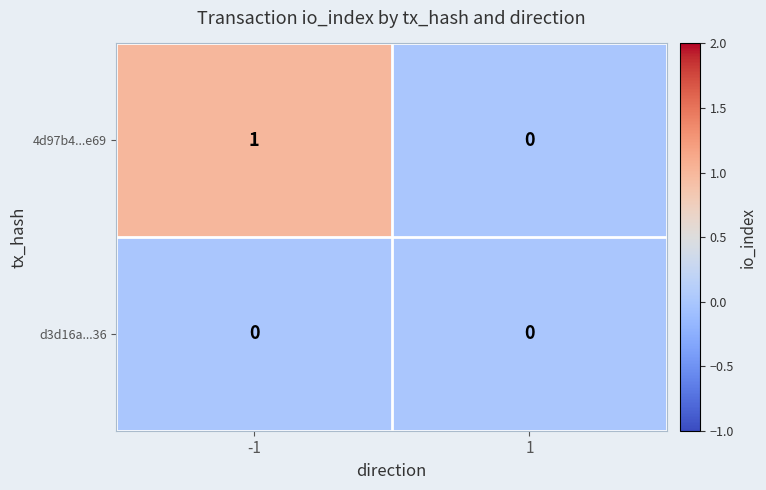

Rank the series by their average value, from lowest to highest.

d3d16a...36, 4d97b4...e69